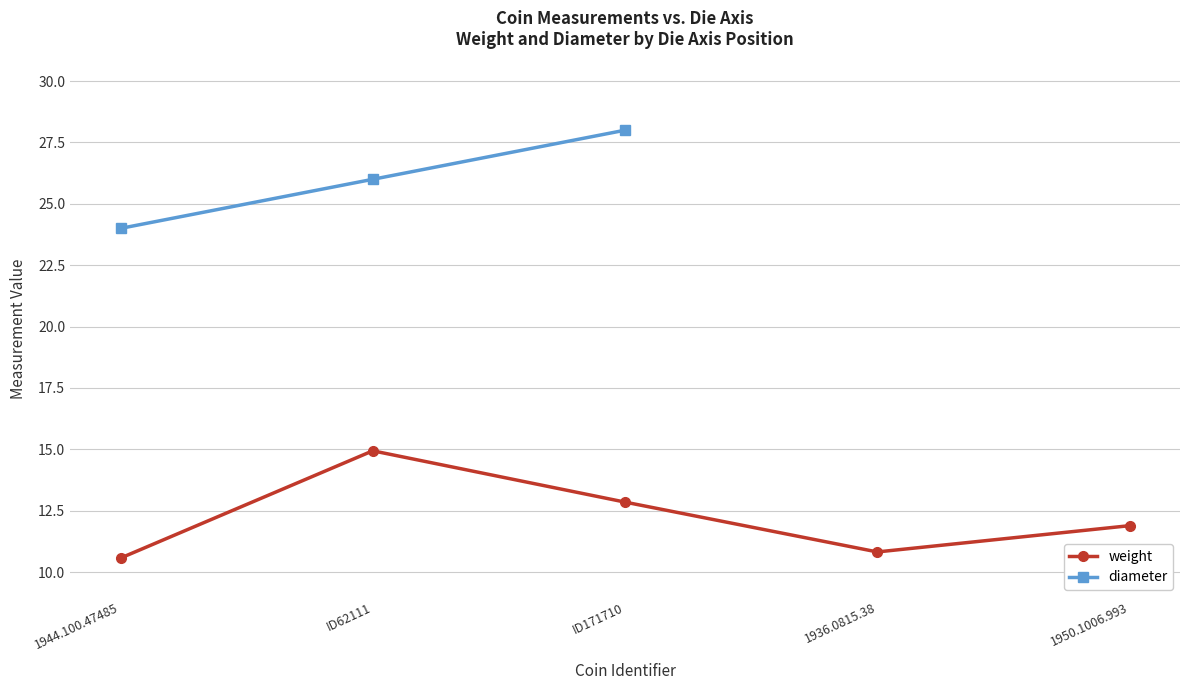

How many values in the diameter series are below 28?

2